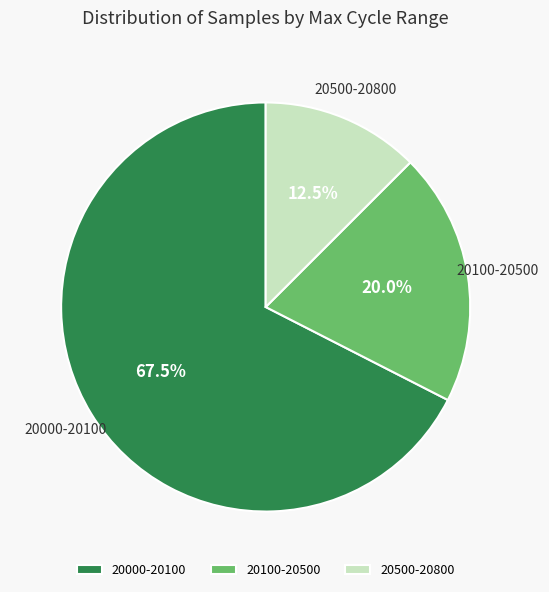

What portion of the pie excludes 20500-20800?

87.5%